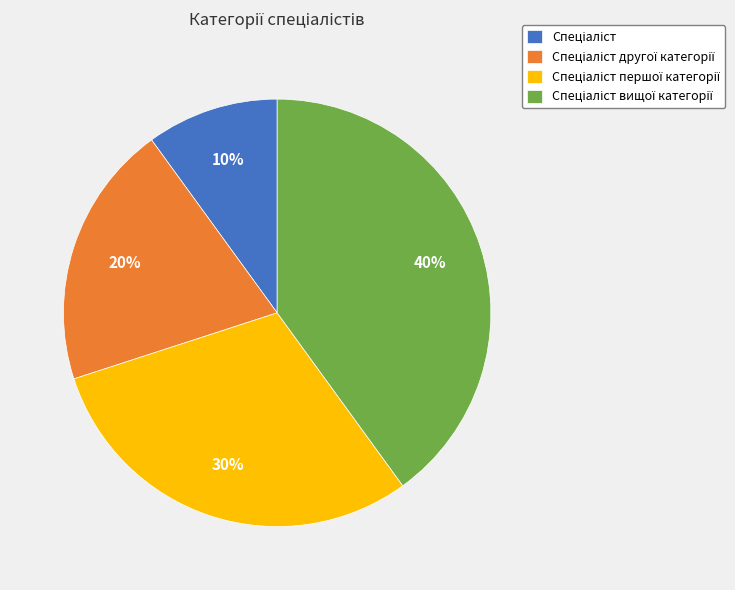

Is there a majority slice in this chart?

No